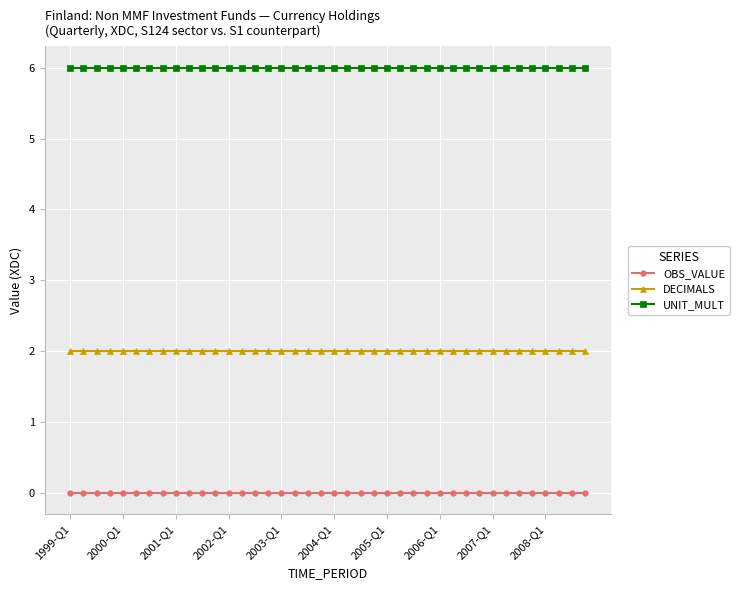

Reading left to right, transcribe all the data shown in this chart.

OBS_VALUE: 0	0	0	0	0	0	0	0	0	0	0	0	0	0	0	0	0	0	0	0	0	0	0	0	0	0	0	0	0	0	0	0	0	0	0	0	0	0	0	0
DECIMALS: 2	2	2	2	2	2	2	2	2	2	2	2	2	2	2	2	2	2	2	2	2	2	2	2	2	2	2	2	2	2	2	2	2	2	2	2	2	2	2	2
UNIT_MULT: 6	6	6	6	6	6	6	6	6	6	6	6	6	6	6	6	6	6	6	6	6	6	6	6	6	6	6	6	6	6	6	6	6	6	6	6	6	6	6	6